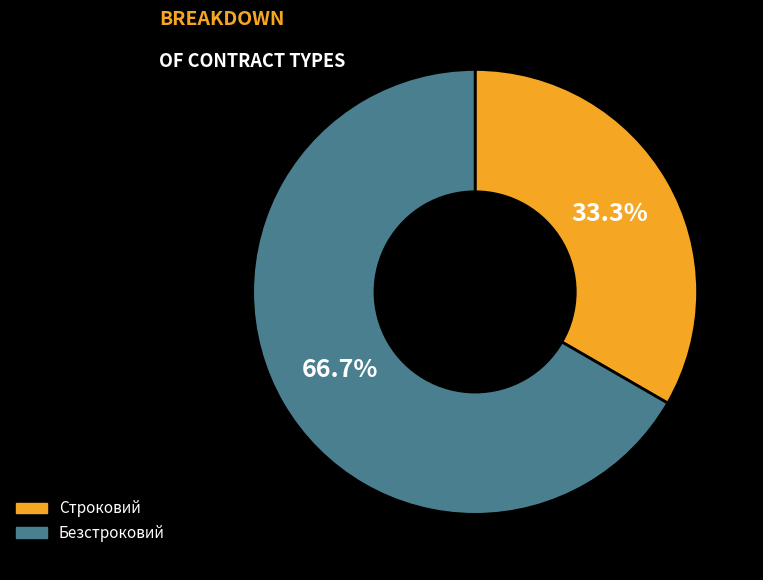

To the nearest percent, what is the combined percentage of Безстроковий and Строковий?

100%